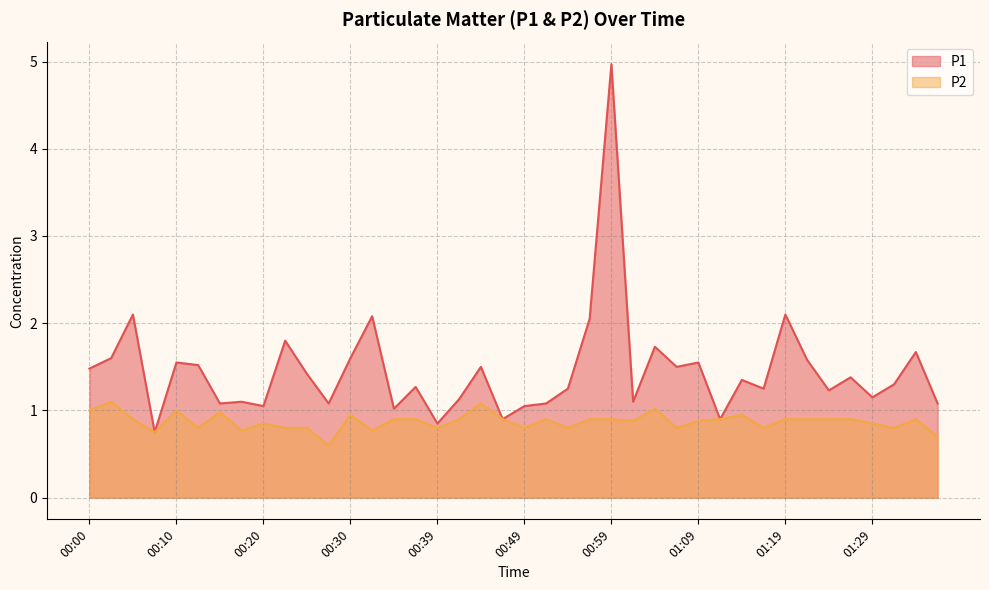

Is it true that P1 equals 1.3 at 00:07?

False